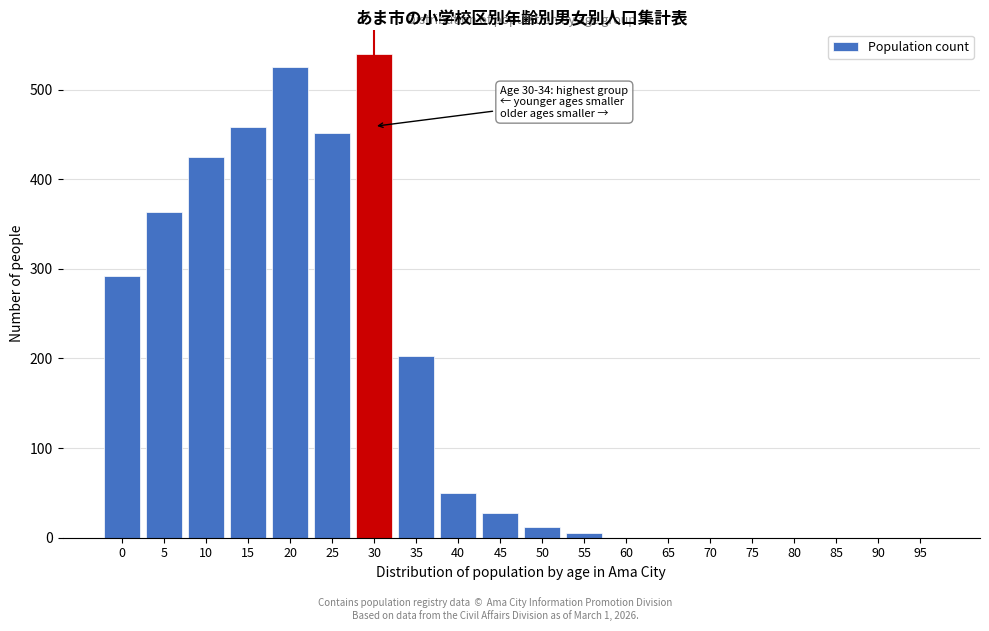

Reading right to left, transcribe all the data shown in this chart.

95=0	90=0	85=0	80=0	75=0	70=0	65=0	60=0	55=5	50=12	45=27	40=50	35=203	30=540	25=451	20=525	15=458	10=425	5=363	0=292